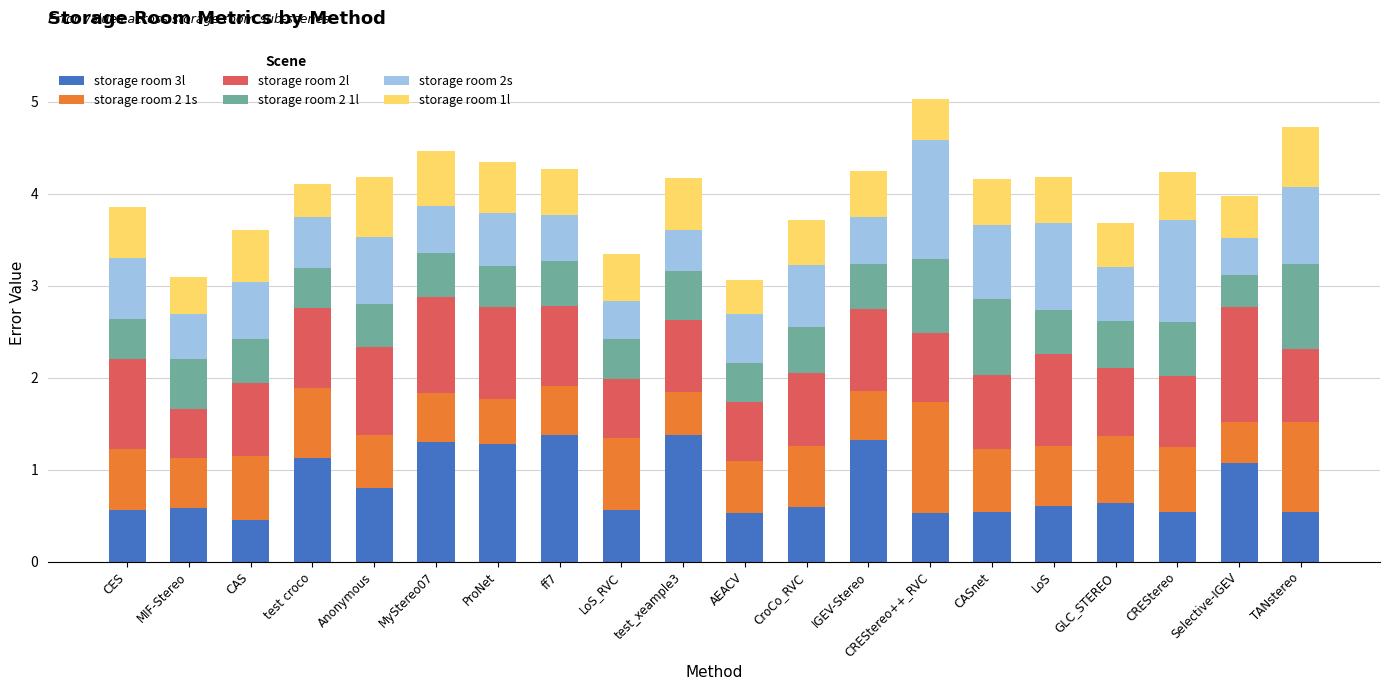

What is the total value across all series at CASnet?

4.2